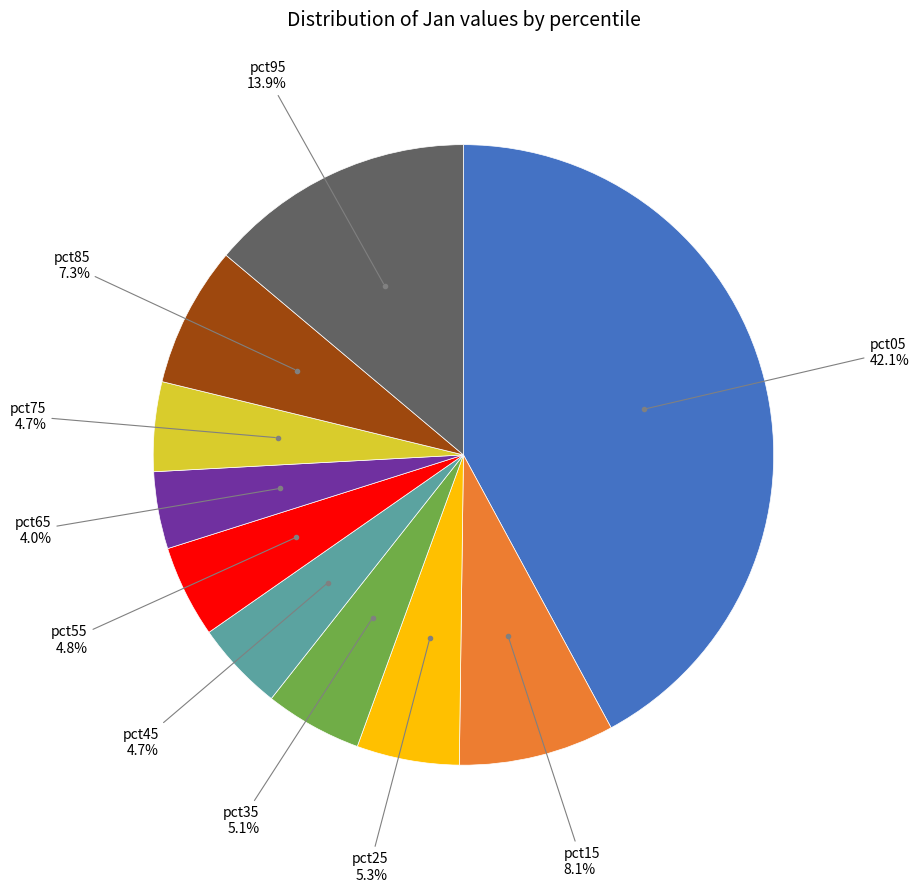

Is there a majority slice in this chart?

No